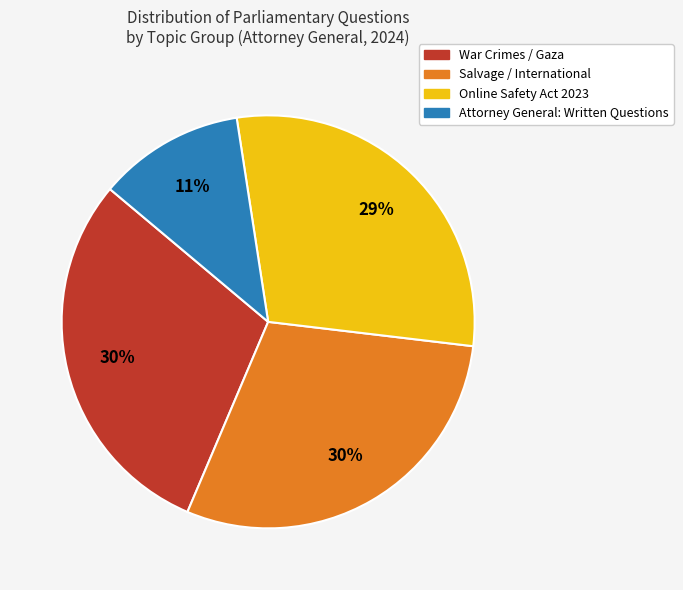

Does any single category account for the majority?

No